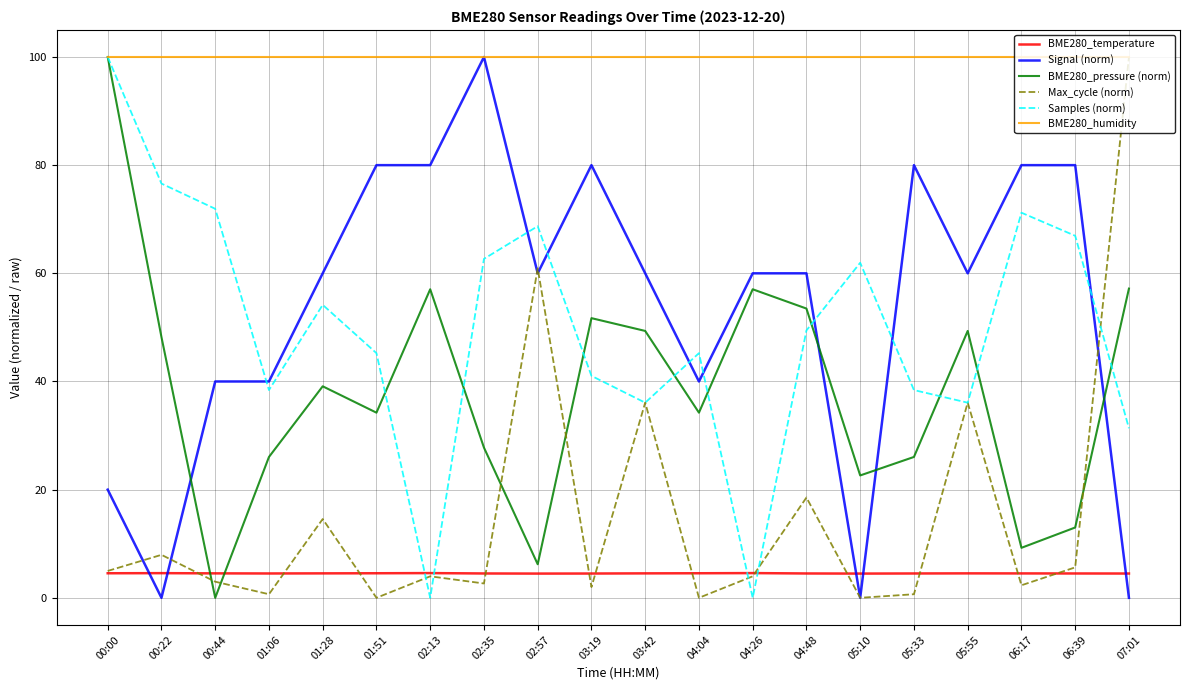

What is the greatest value displayed?

100.0